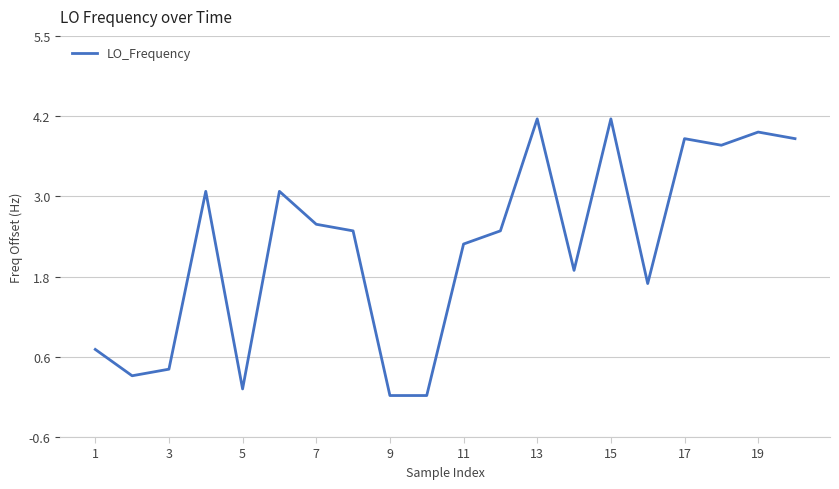

What is the greatest value displayed?

4.2